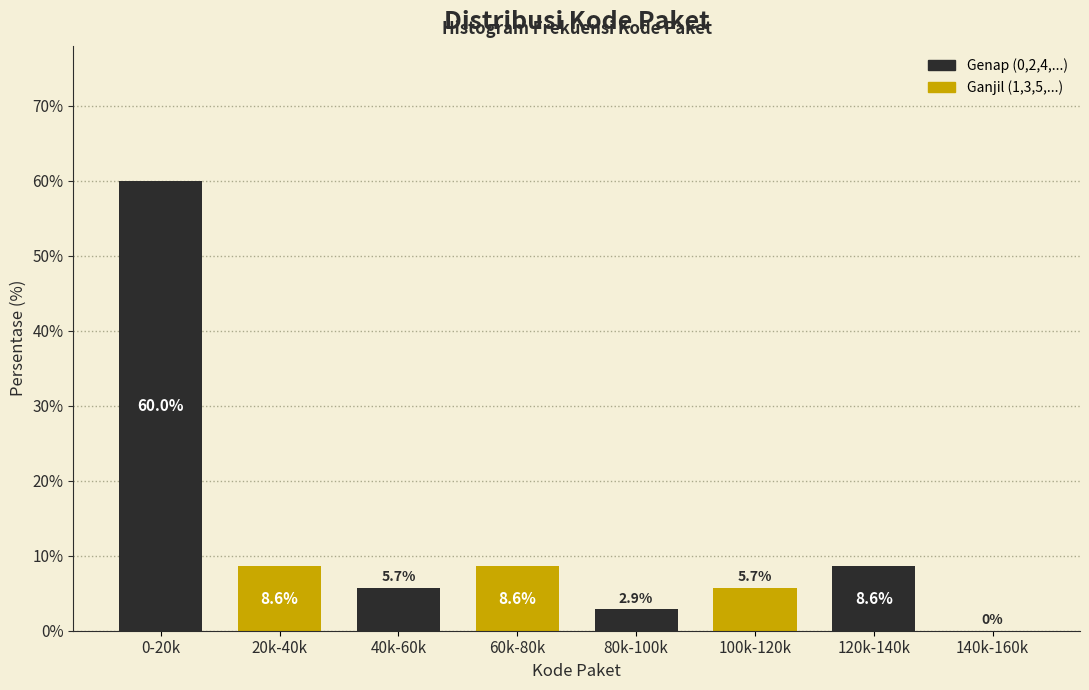

Reading left to right, list all the values displayed in this chart.

0-20k=60.0	20k-40k=8.6	40k-60k=5.7	60k-80k=8.6	80k-100k=2.9	100k-120k=5.7	120k-140k=8.6	140k-160k=0.0